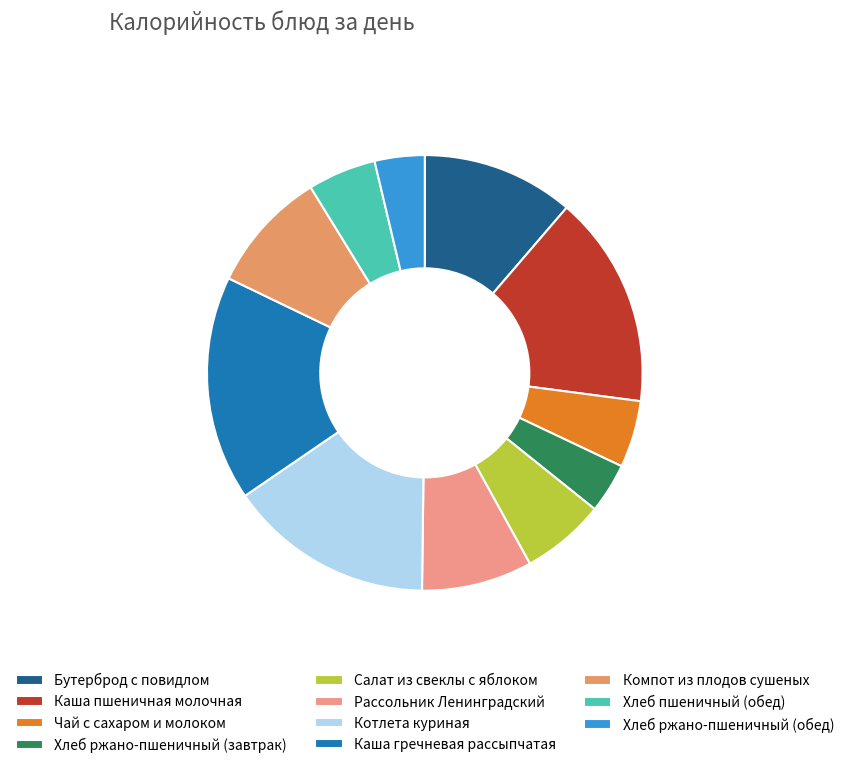

Count the number of slices in the pie.

11